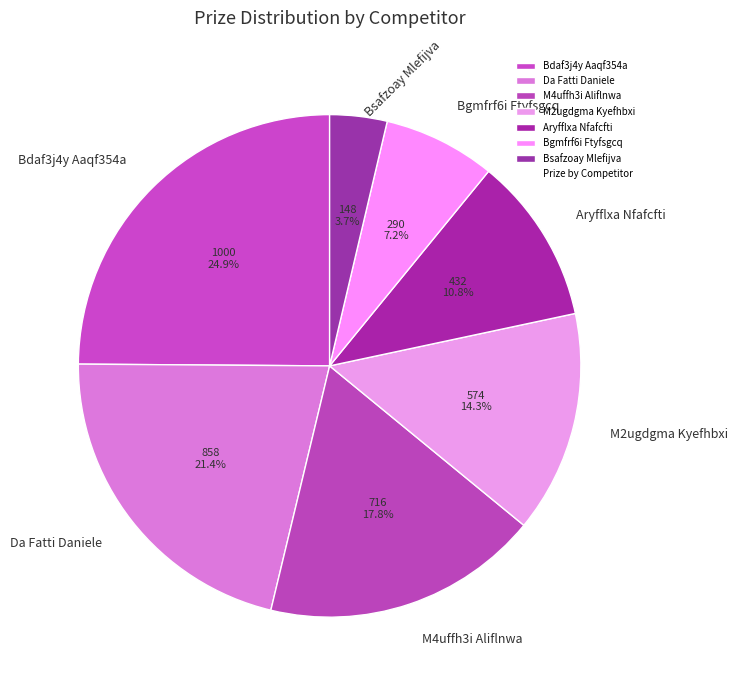

Which category has the smallest portion of the pie?

Bsafzoay Mlefijva